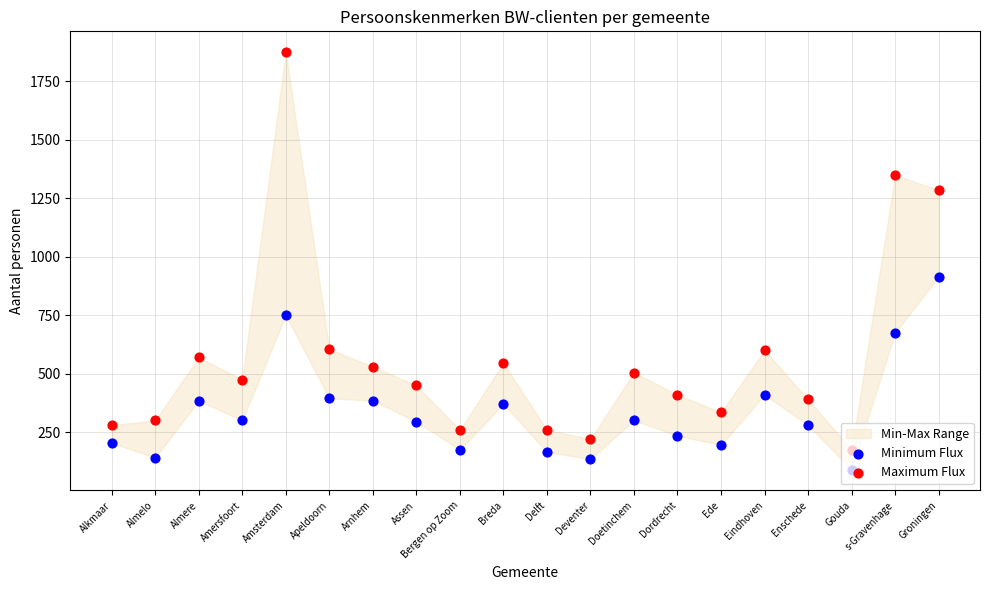

Is the value of Minimum Flux at Amsterdam greater than the value of Maximum Flux at Bergen op Zoom?

Yes